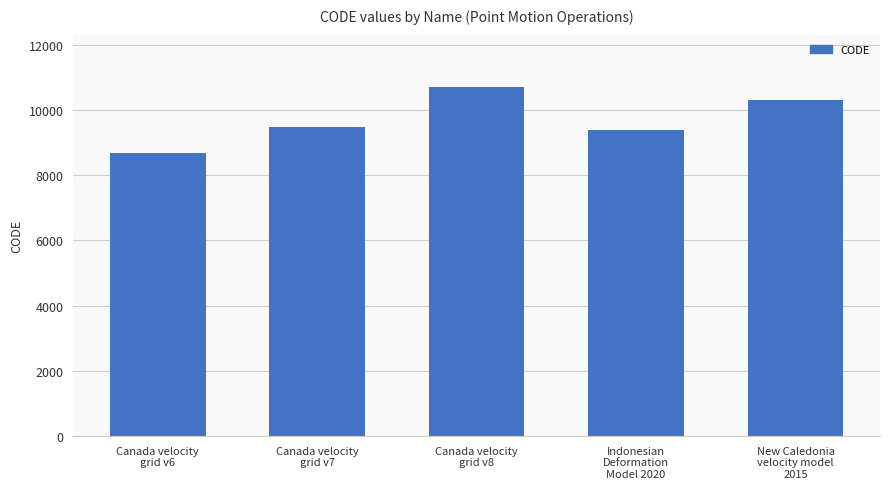

What is the value of the 4th bar from the left?

9375